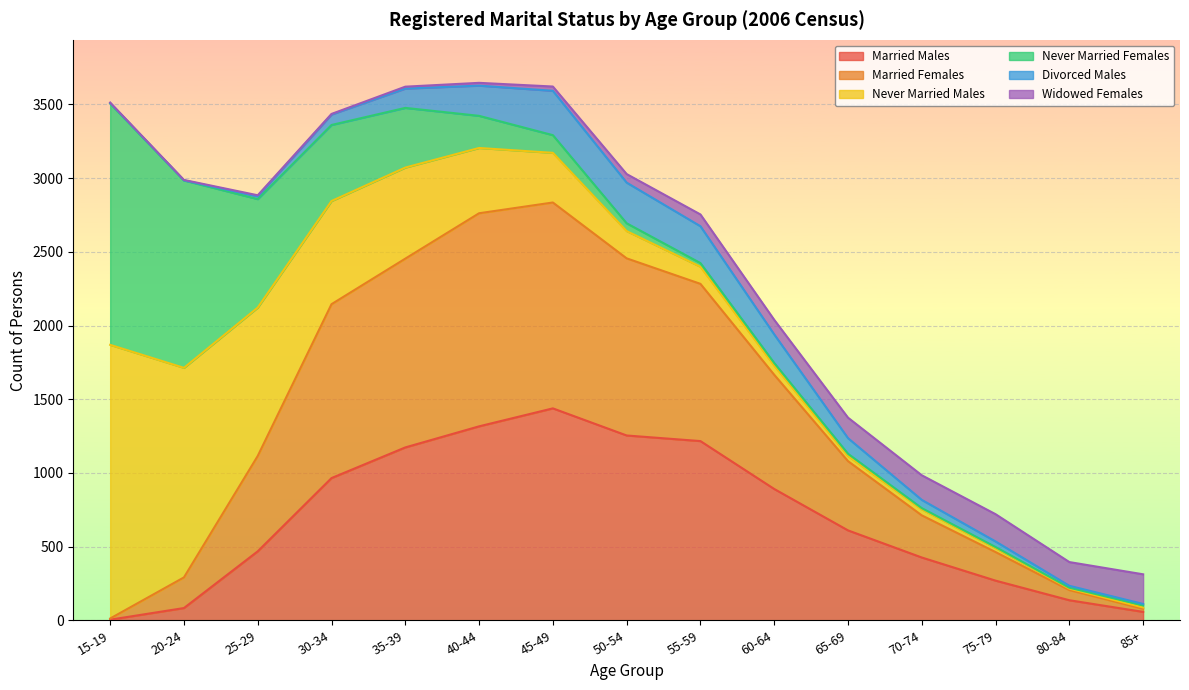

Reading left to right, what are all the values shown in this chart?

Married Males: 4	83	468	965	1173	1316	1438	1254	1216	891	610	426	269	136	57
Married Females: 8	208	647	1180	1281	1446	1397	1202	1067	775	470	286	194	69	21
Never Married Males: 1857	1422	1007	700	618	443	337	185	116	62	35	41	27	10	9
Never Married Females: 1638	1272	736	516	405	218	120	53	25	18	15	8	7	6	14
Divorced Males: 3	0	19	71	131	205	301	276	250	194	106	56	38	13	10
Widowed Females: 3	3	7	4	13	19	29	58	80	99	139	167	185	161	201